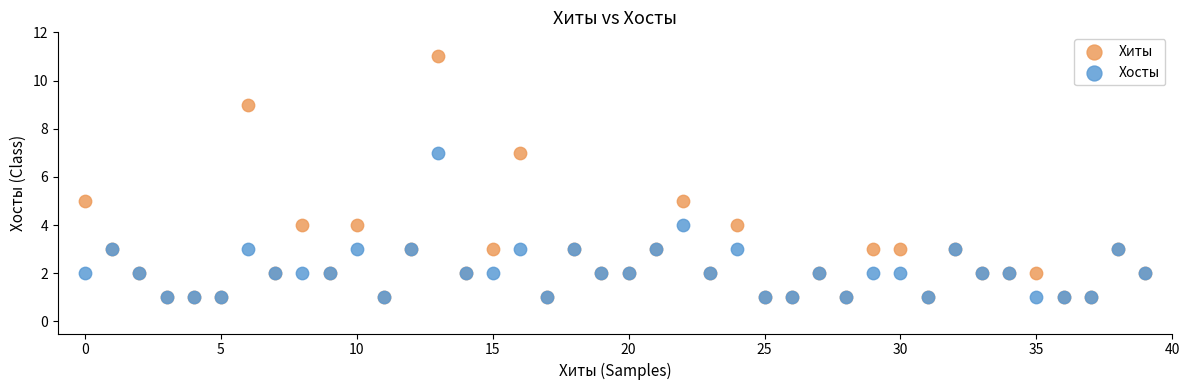

What are all the series names shown in the legend?

Хиты, Хосты